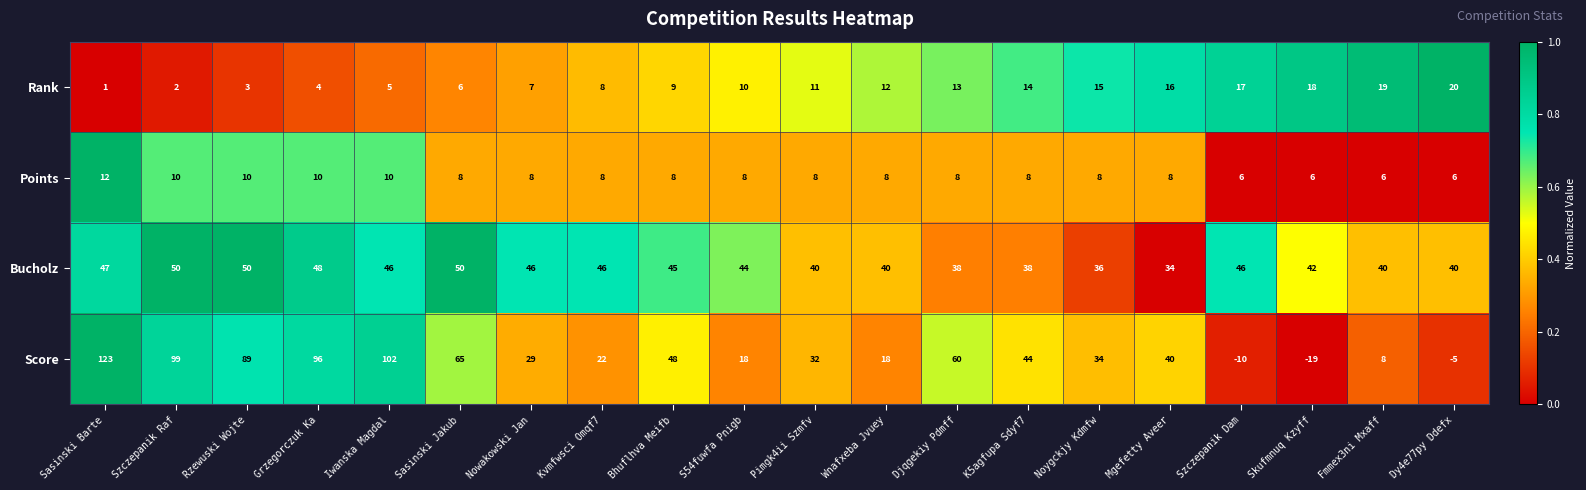

At how many categories does at least one series exceed 98?

3